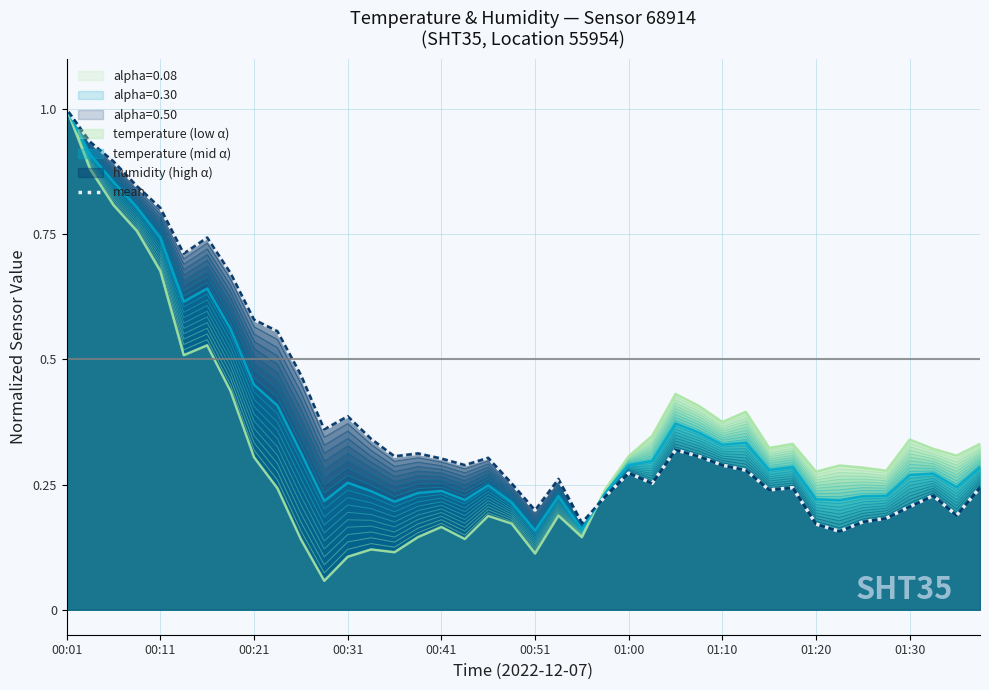

What is the maximum value shown in the chart?

1.0